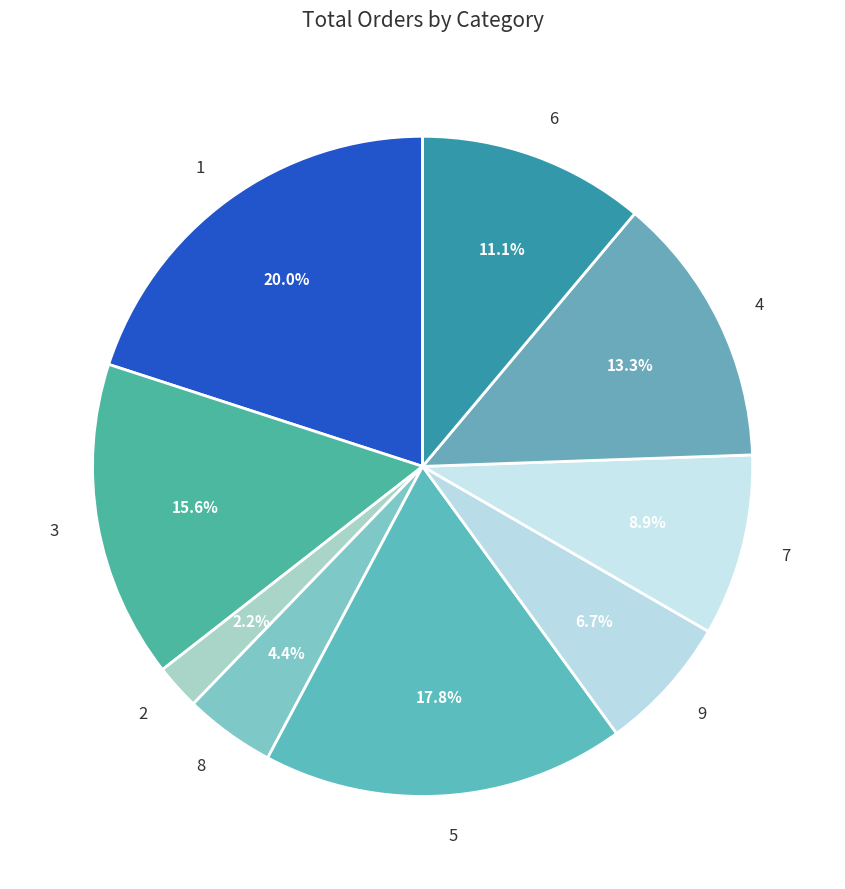

To the nearest percent, what percentage of the pie is 2?

2%